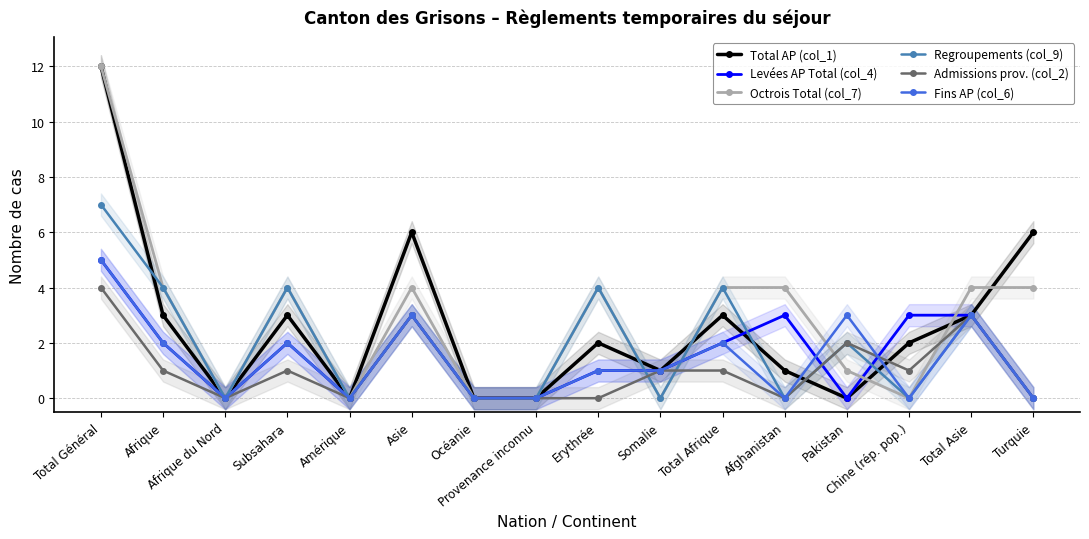

What are all the series names shown in the legend?

Total AP (col_1), Levées AP Total (col_4), Octrois Total (col_7), Regroupements (col_9), Admissions prov. (col_2), Fins AP (col_6)